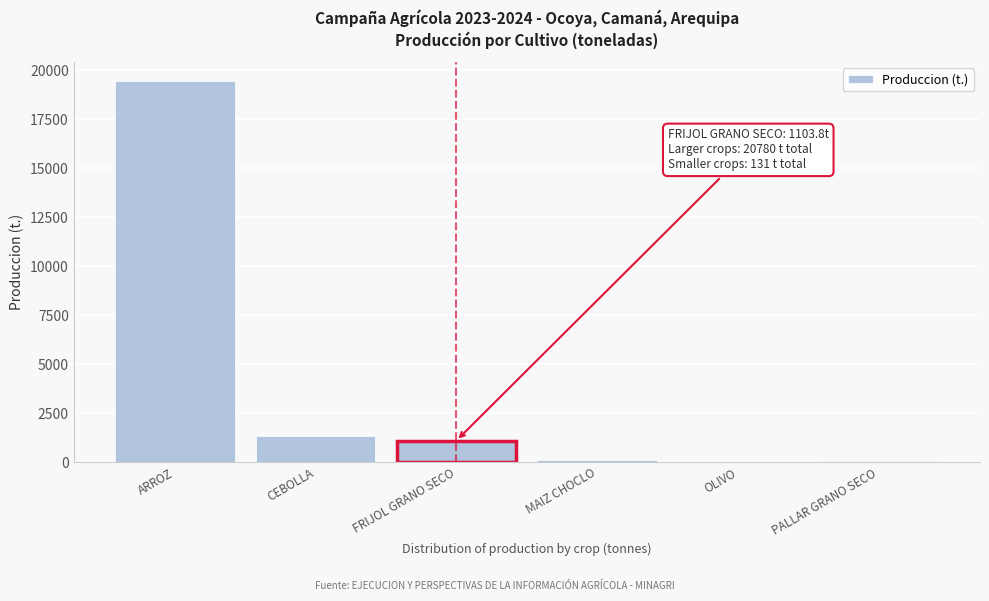

True or false: the data shows 1103.8 at FRIJOL GRANO SECO.

True